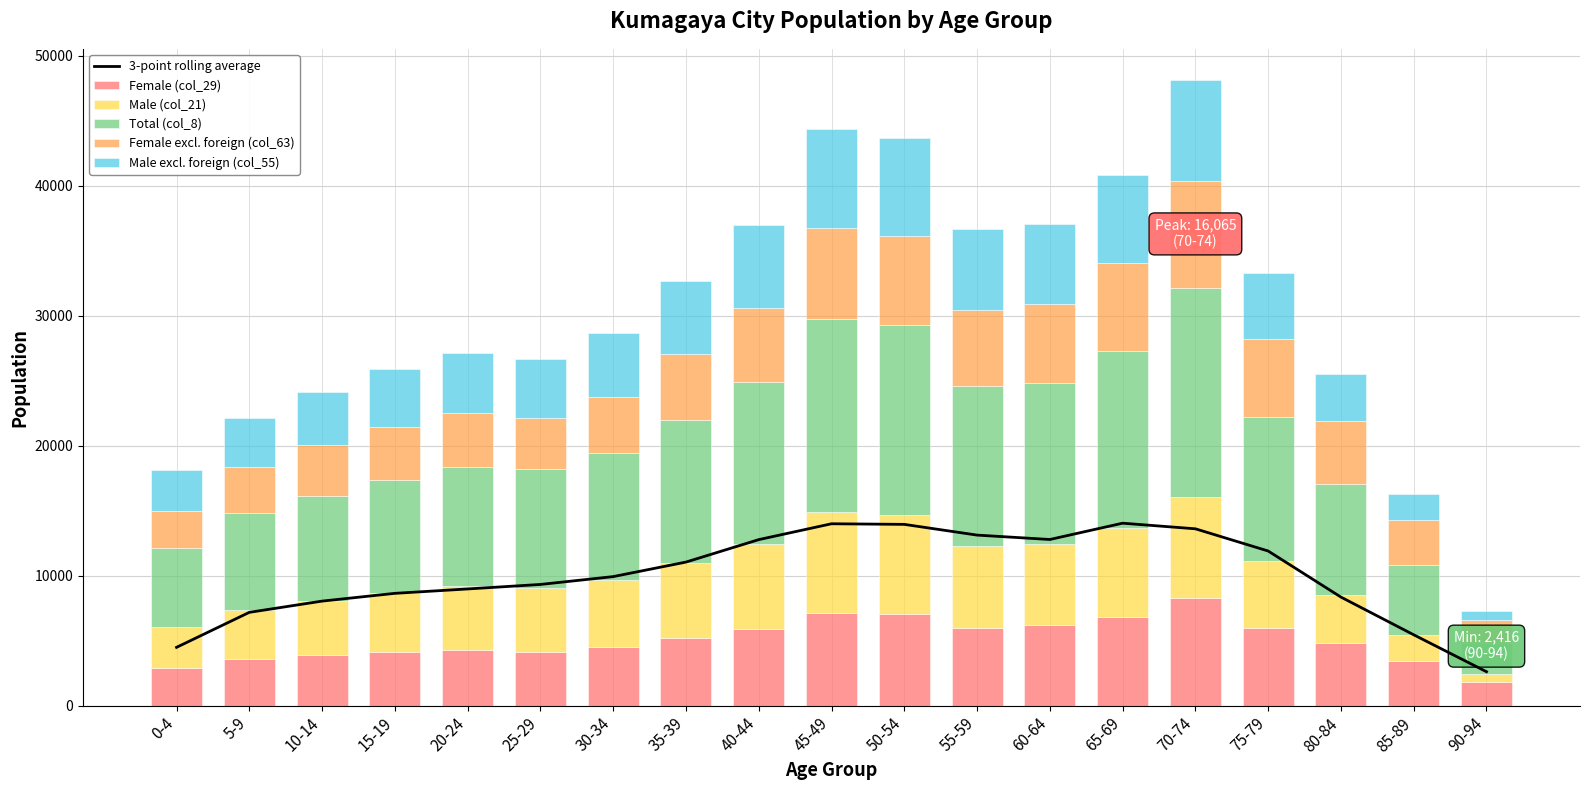

Rank the series at 35-39 from lowest to highest value.

Female excl. foreign (col_63), Female (col_29), Male excl. foreign (col_55), Male (col_21), Total (col_8), 3-point rolling average